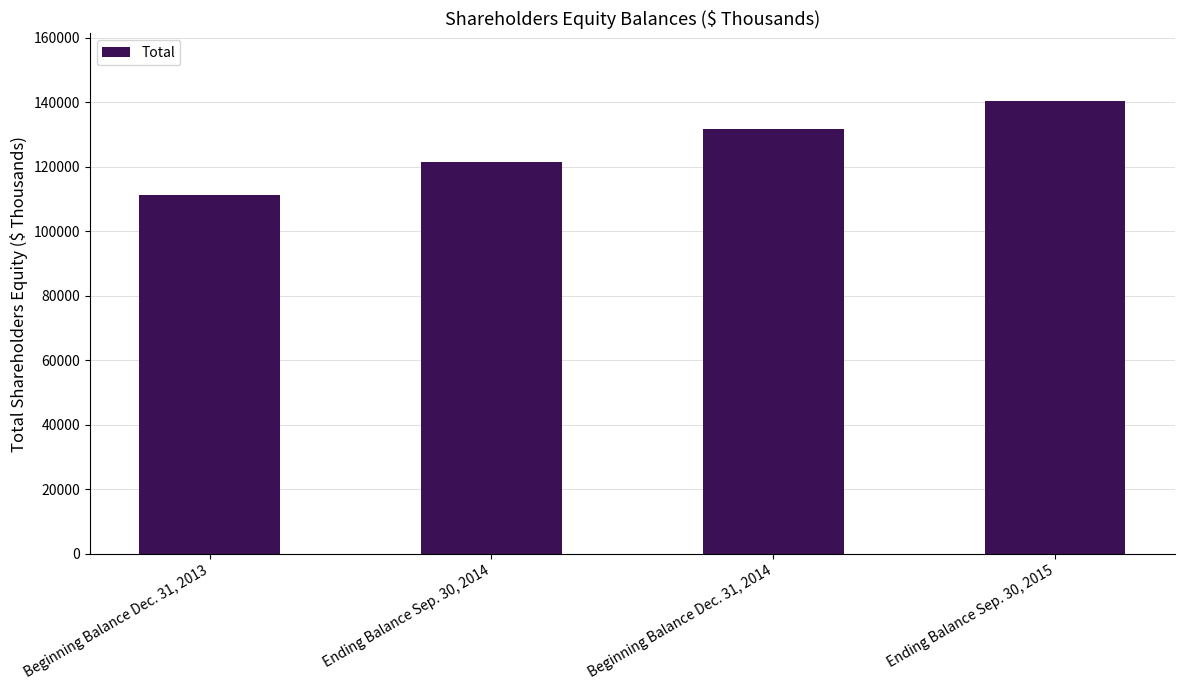

The value at Ending Balance Sep. 30, 2015 is 71912. True or false?

False